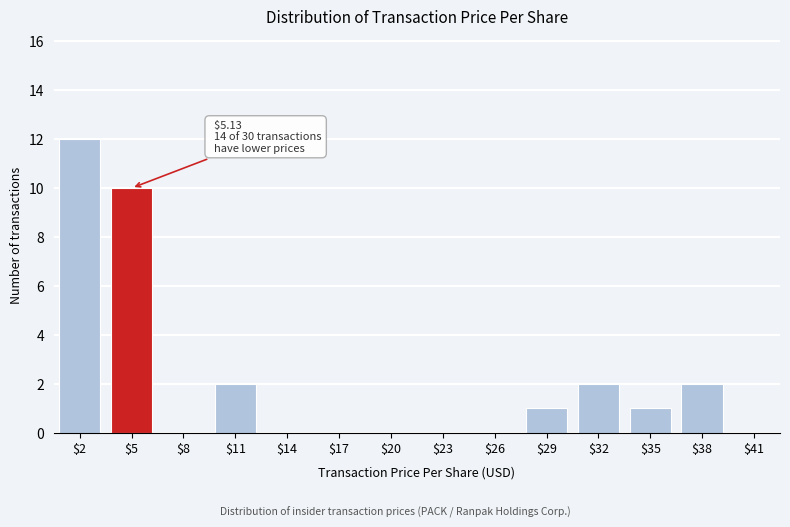

What is the greatest value displayed?

12